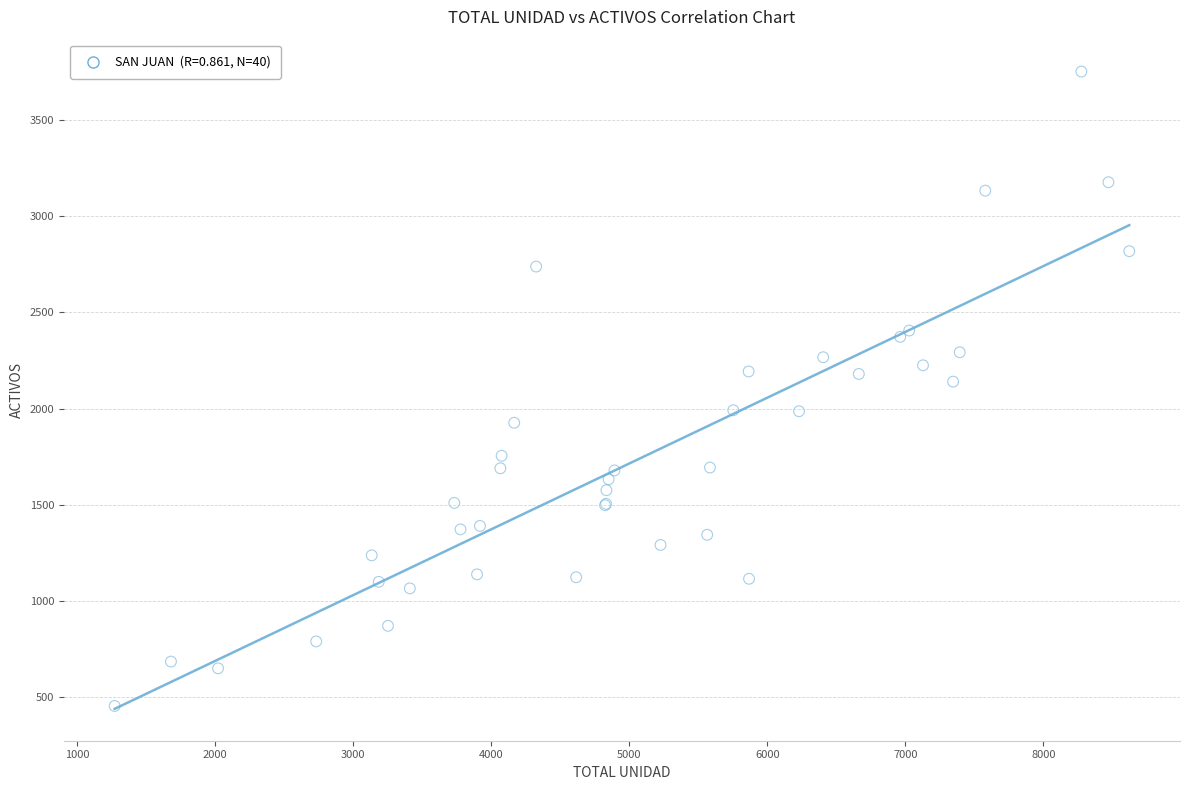

What Y value in the scatter plot is closest to 2103?

2140